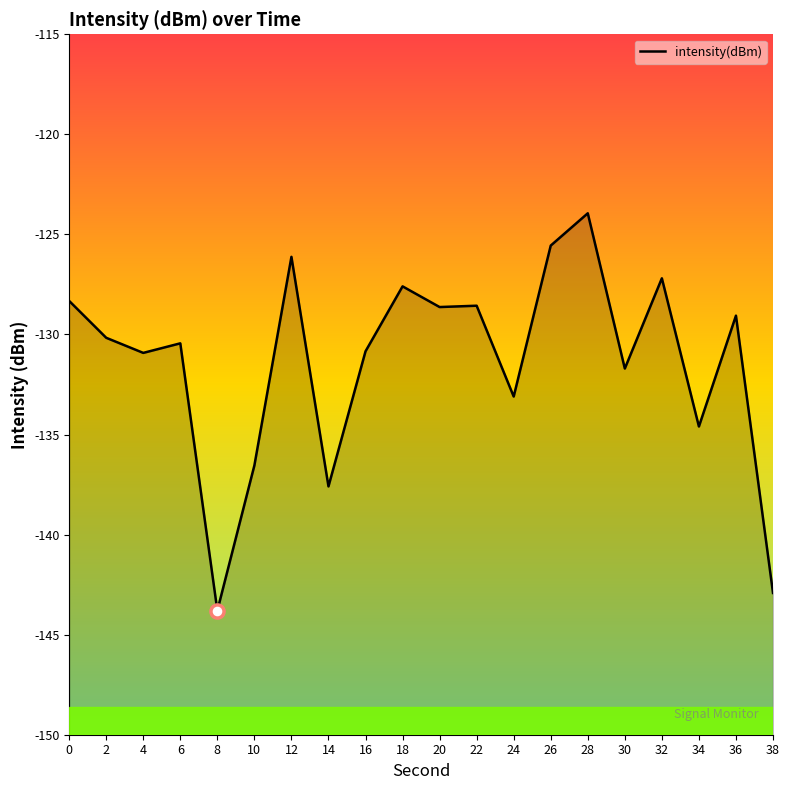

Between 34 and 30, which is larger?

30